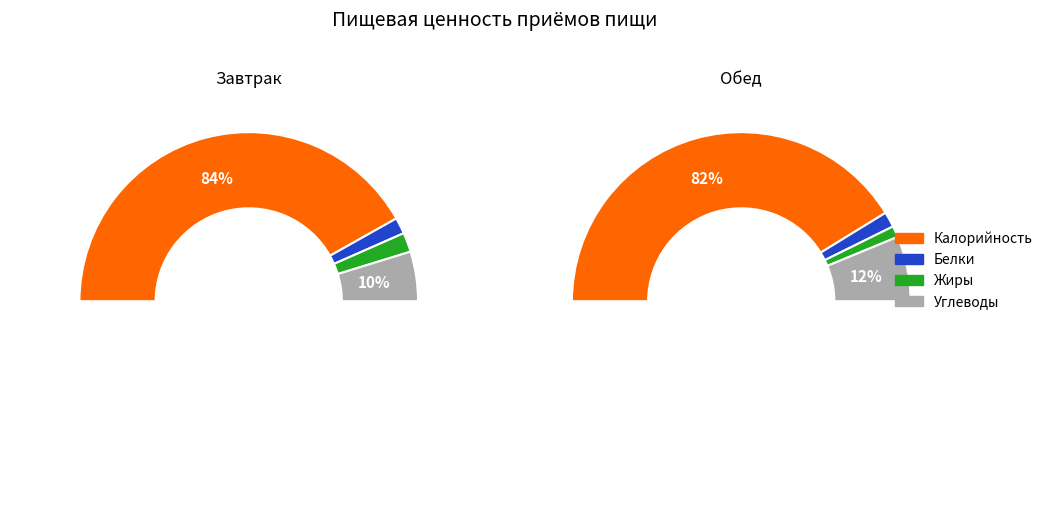

Is it true that Углеводы is 19% of the pie?

False